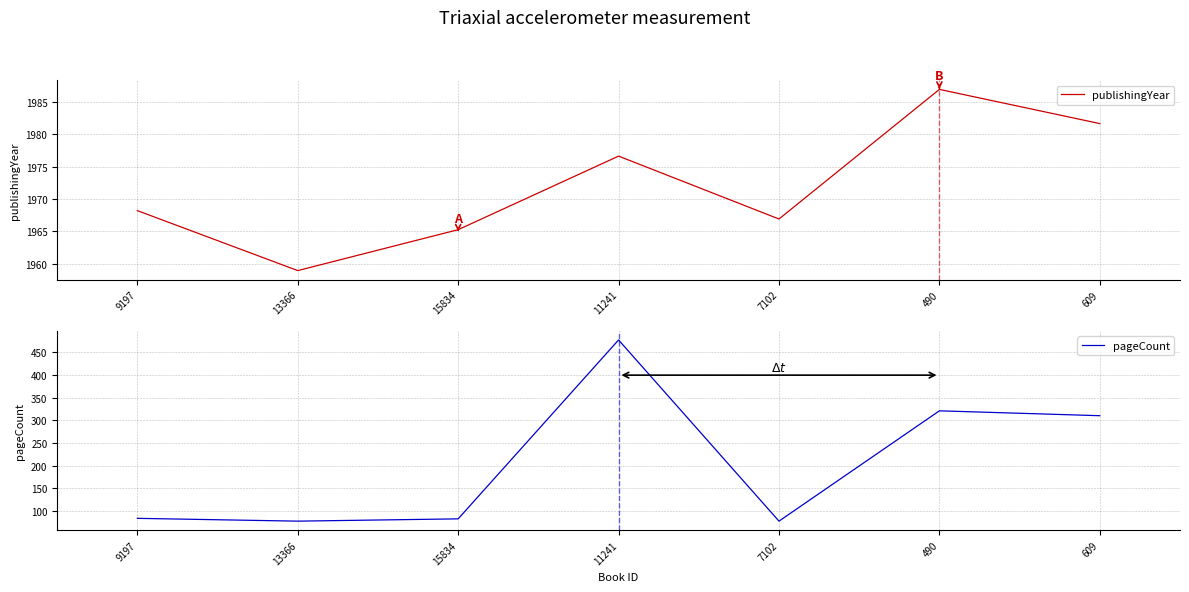

How many distinct data groups are displayed?

2